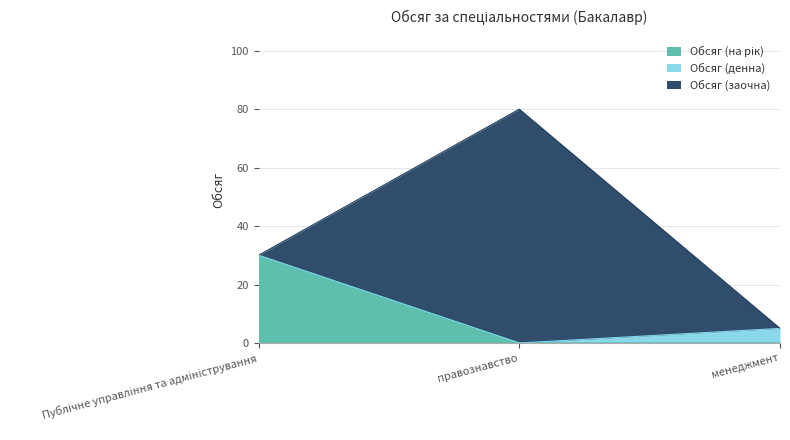

How many data points in Обсяг (заочна) are above 0?

1